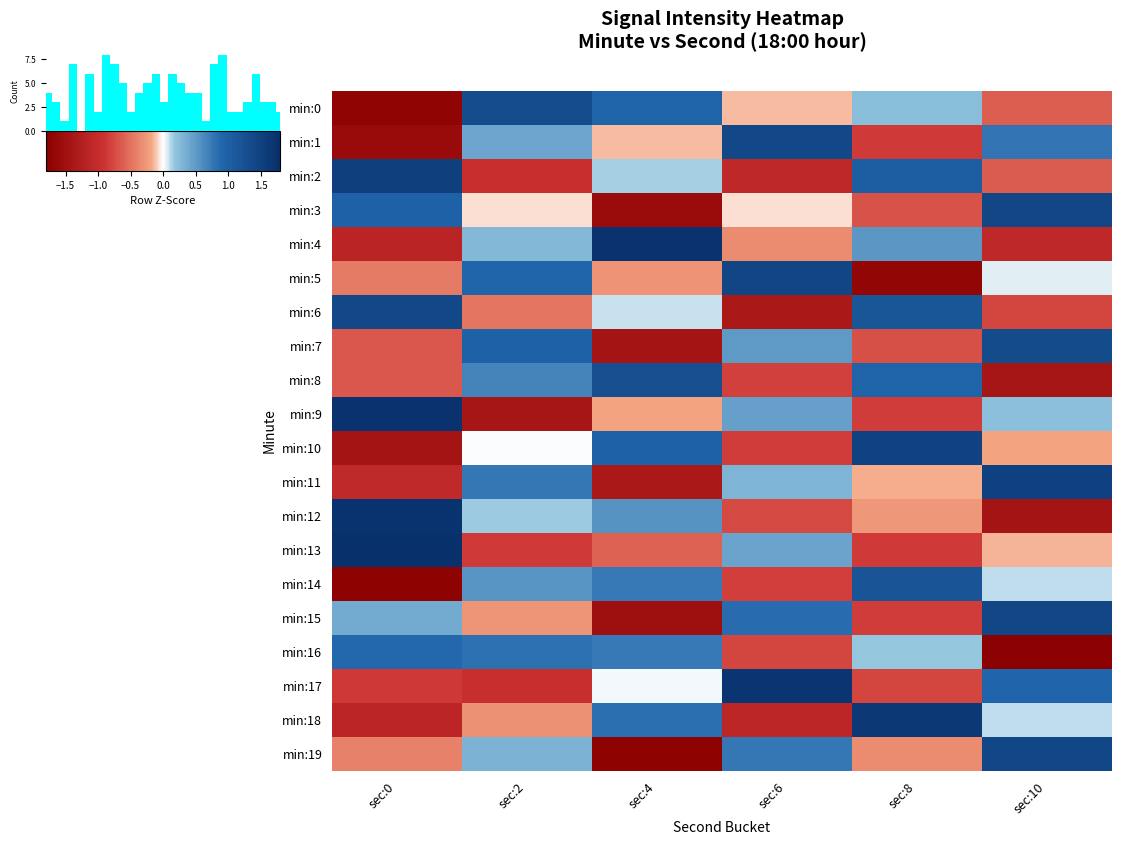

Rank the series by their maximum value, from highest to lowest.

min:13, min:4, min:9, min:12, min:17, min:18, min:2, min:11, min:10, min:5, min:3, min:15, min:19, min:1, min:6, min:7, min:0, min:8, min:14, min:16